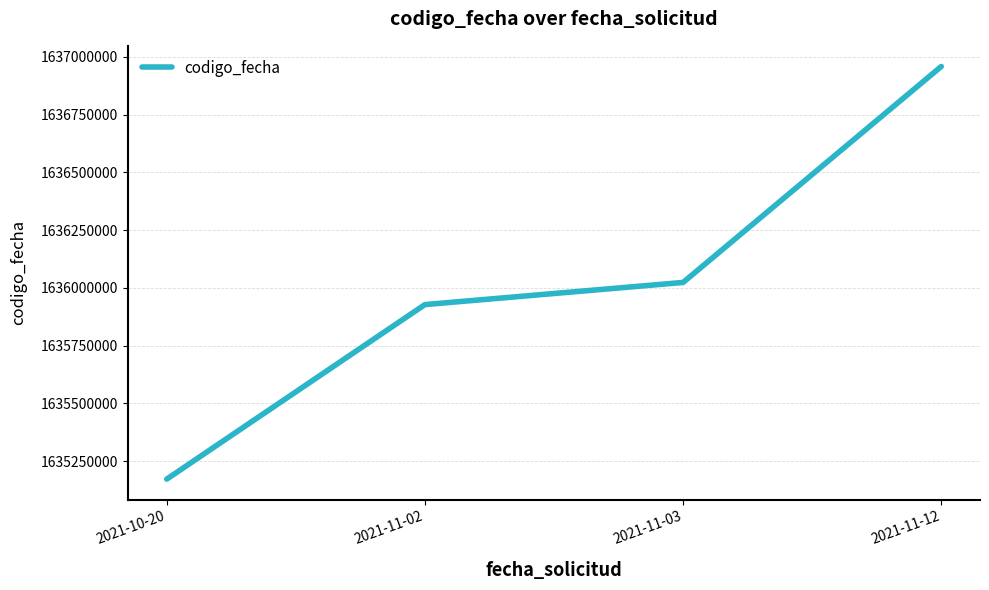

True or false: there are more than 1 points higher than both neighbors.

False